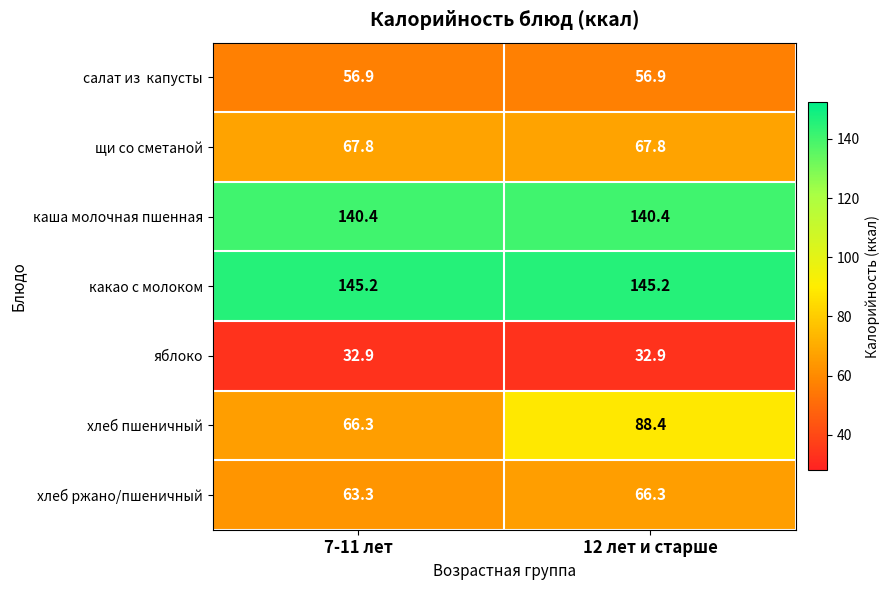

Between 7-11 лет and 12 лет и старше, which series saw the biggest shift?

хлеб пшеничный